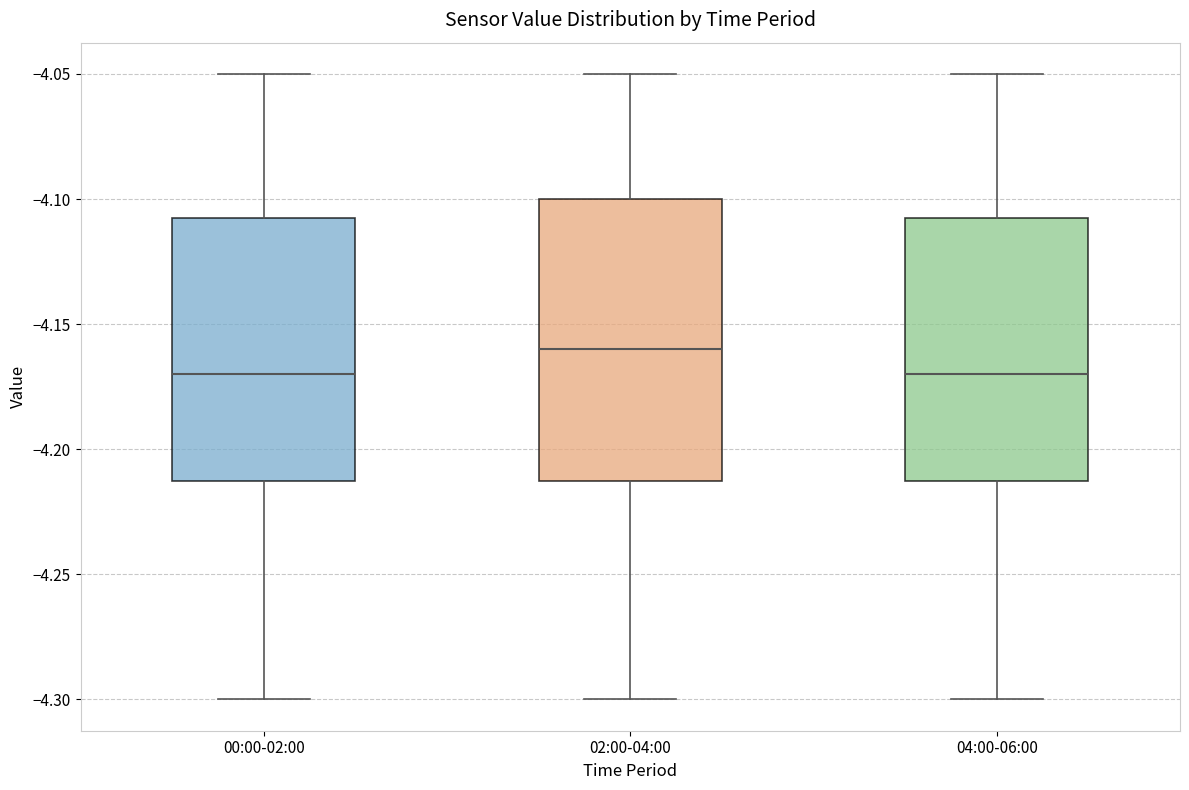

Where is the upper edge of the box for 02:00-04:00 on the y-axis? The values are not printed on the chart, so give them approximately, as read against the axis.

-4.100